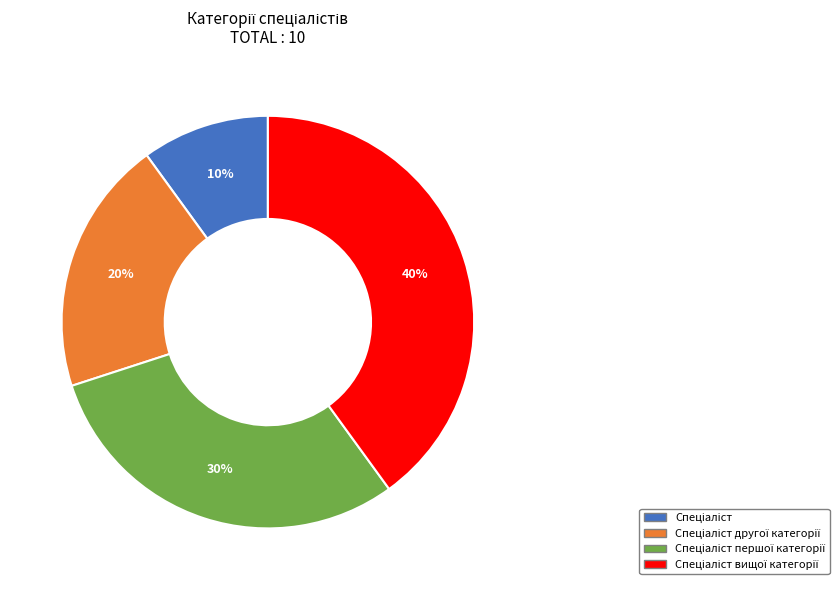

Is there any slice that represents more than half of the pie?

No